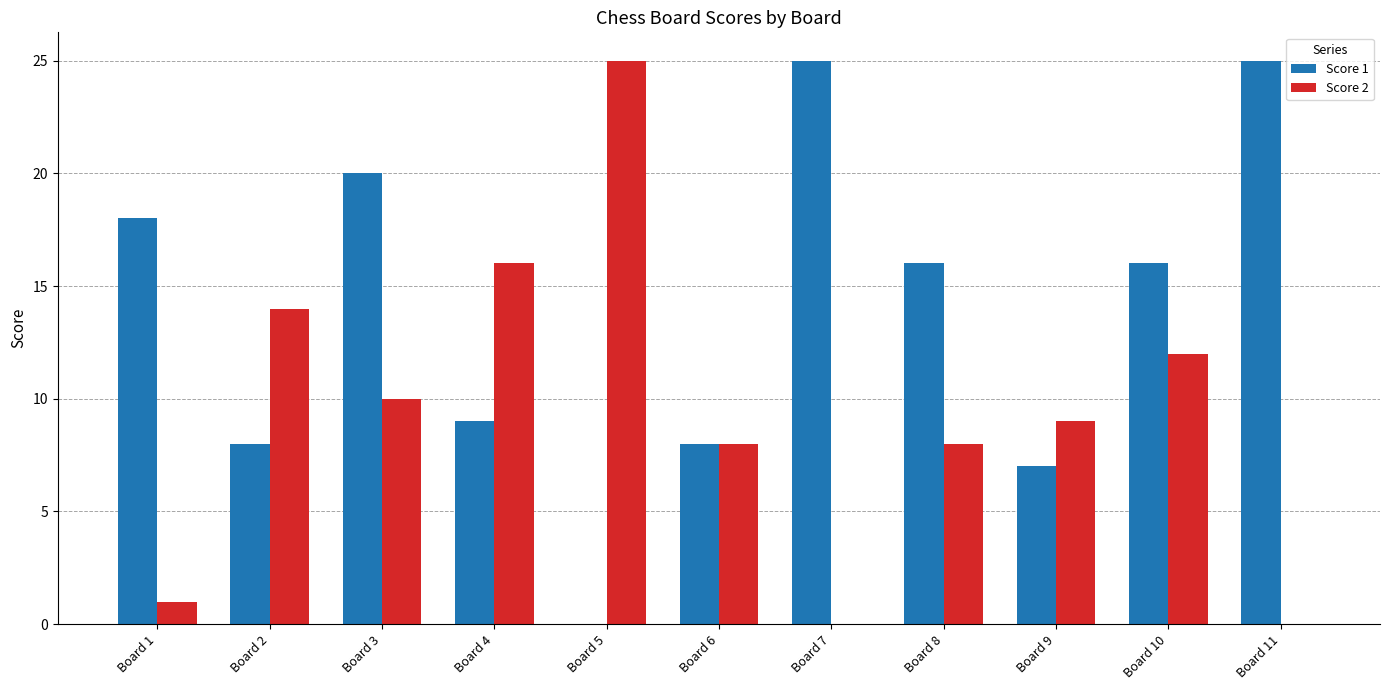

How many groups of bars are there?

11